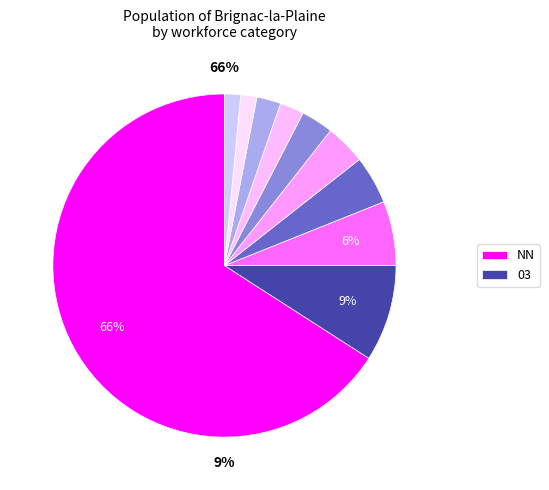

Is it true that 21 is 2% of the pie?

True